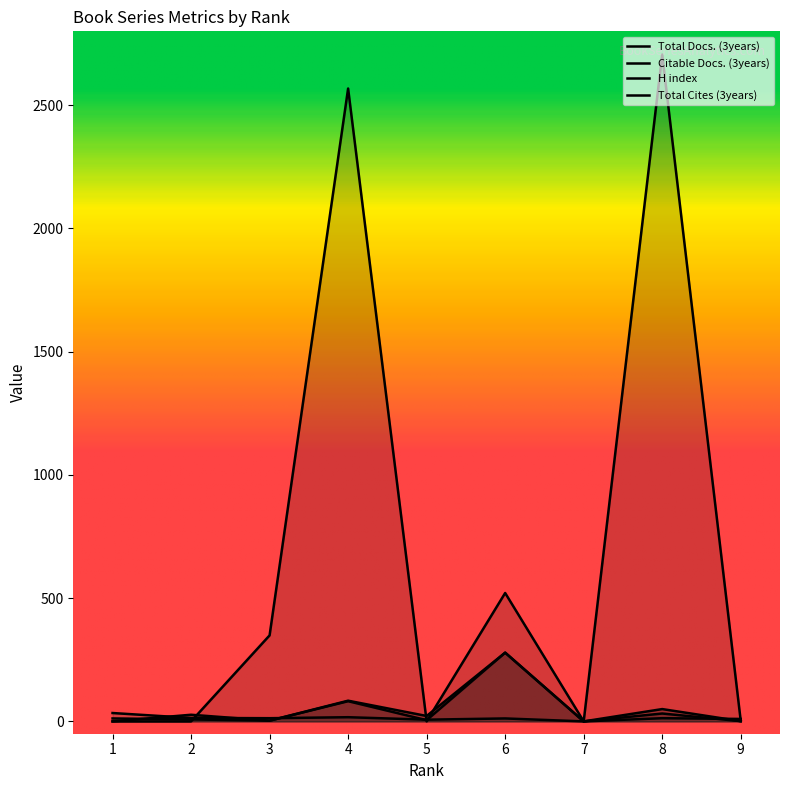

How many series are shown in this chart?

4